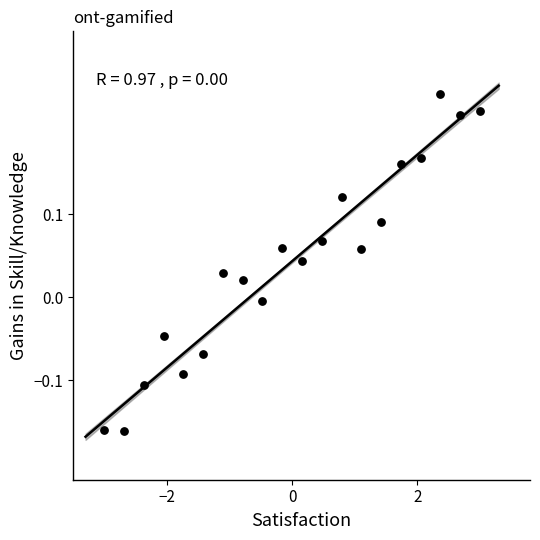

What is the range of X values (max minus min)?

6.0